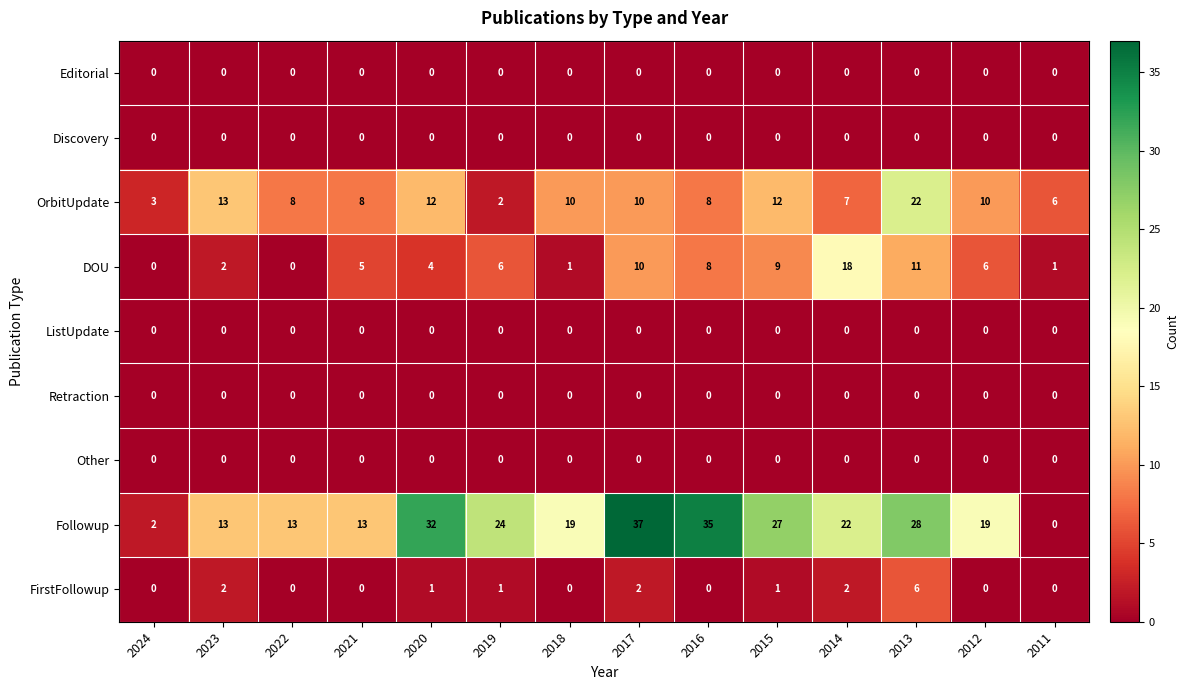

What is the spread (max minus min) of values at 2020?

32